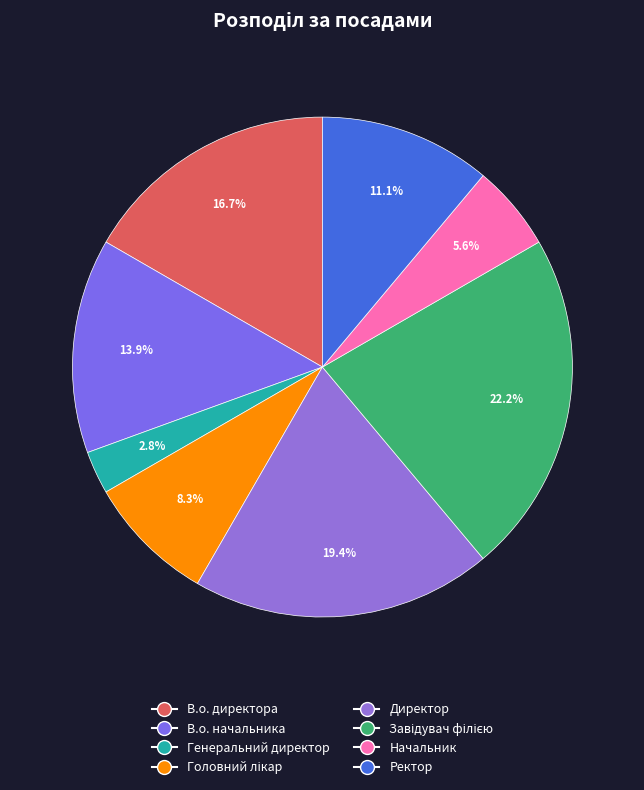

To the nearest percent, what percentage of the pie is Головний лікар?

8%